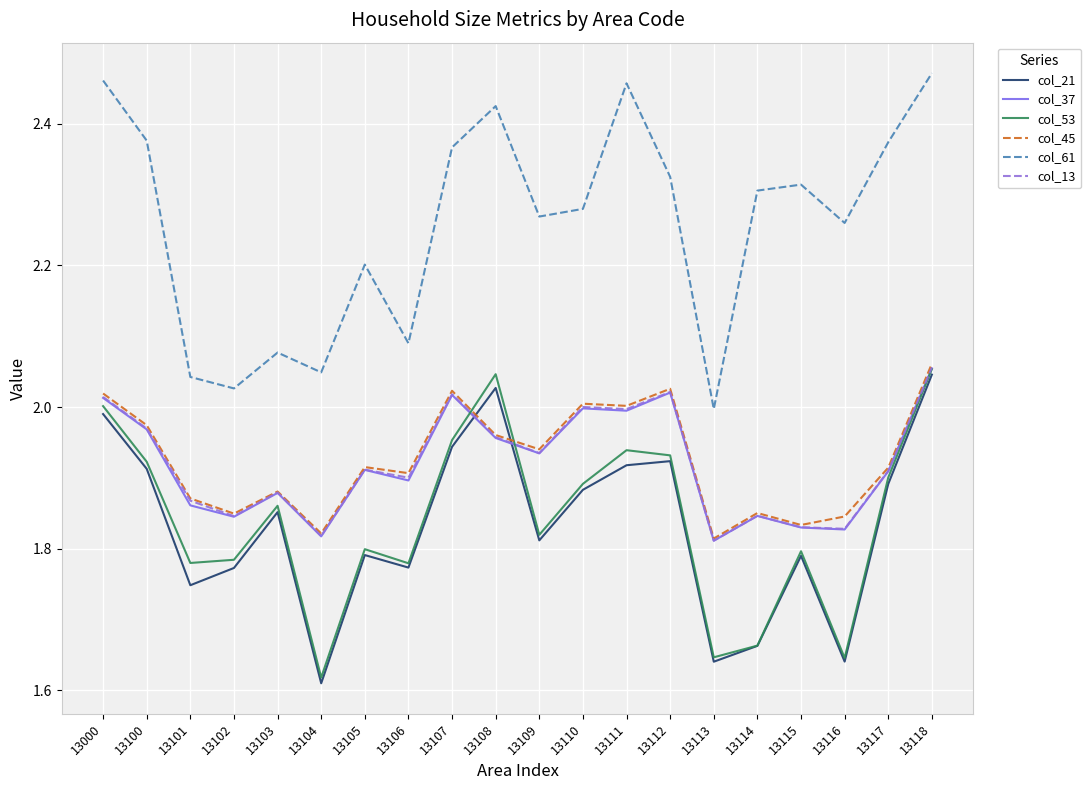

The col_21 series shows 1.9 at 13100. True or false?

True